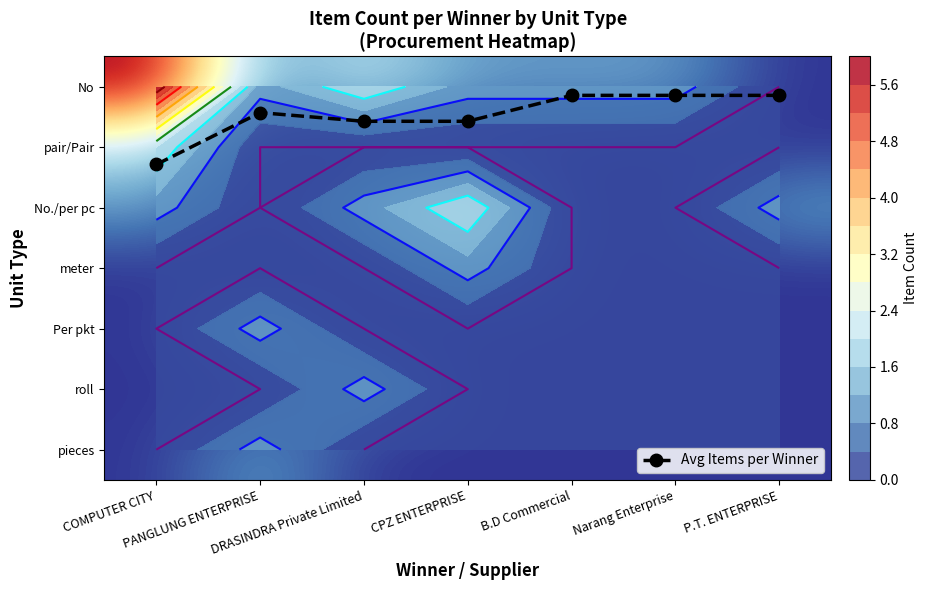

Rank the series at P.T. ENTERPRISE from highest to lowest value.

No./per pc, Avg Items per Winner, No, pair/Pair, meter, Per pkt, roll, pieces